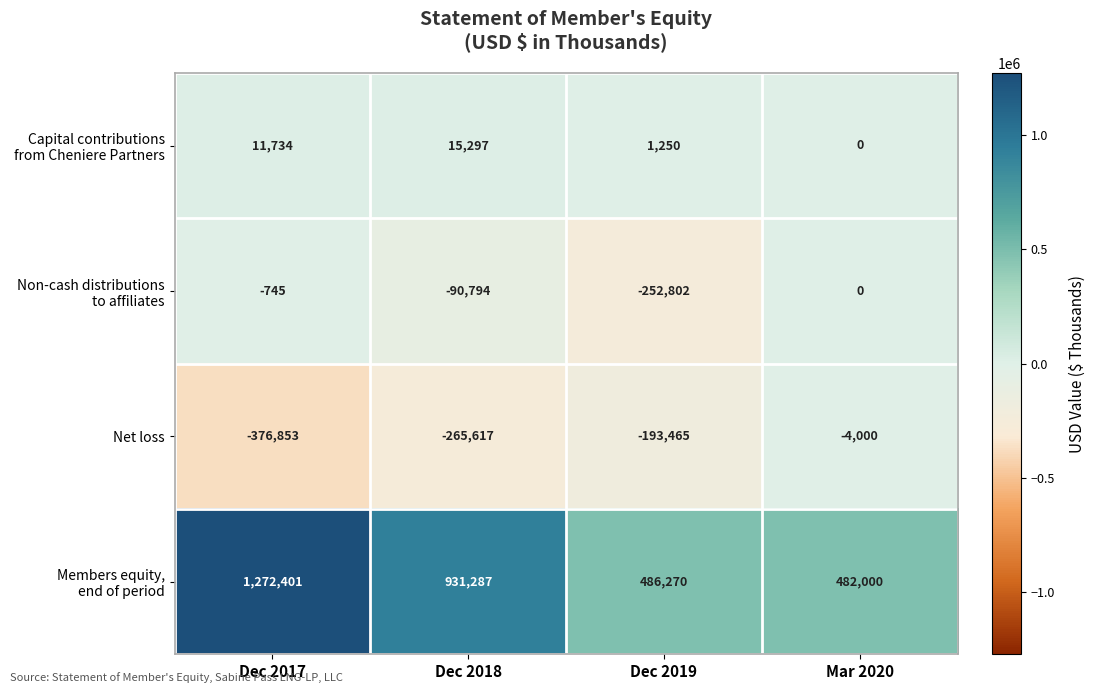

How many distinct data groups are displayed?

4